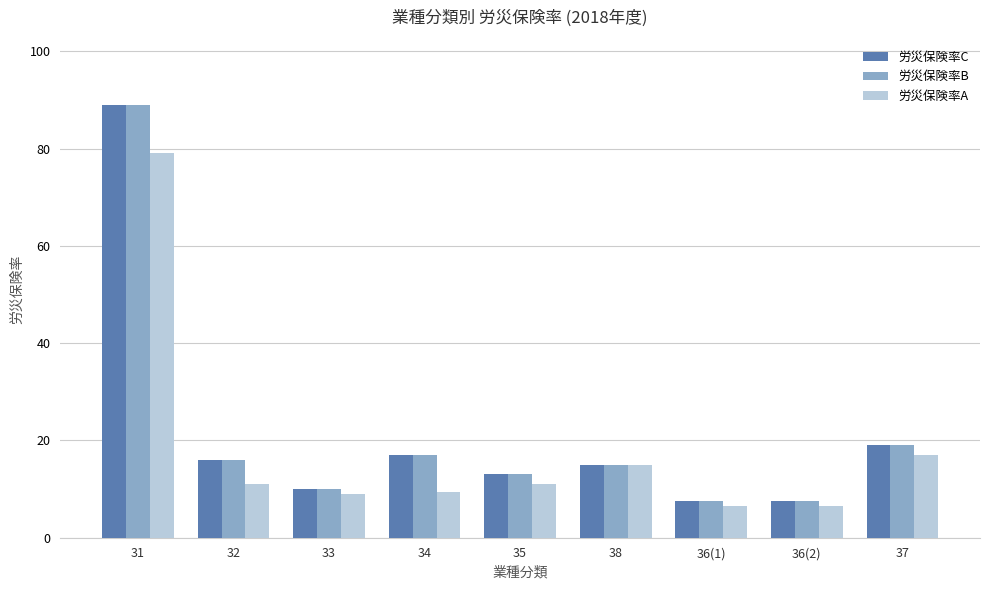

What is the maximum value for 労災保険率C?

89.0